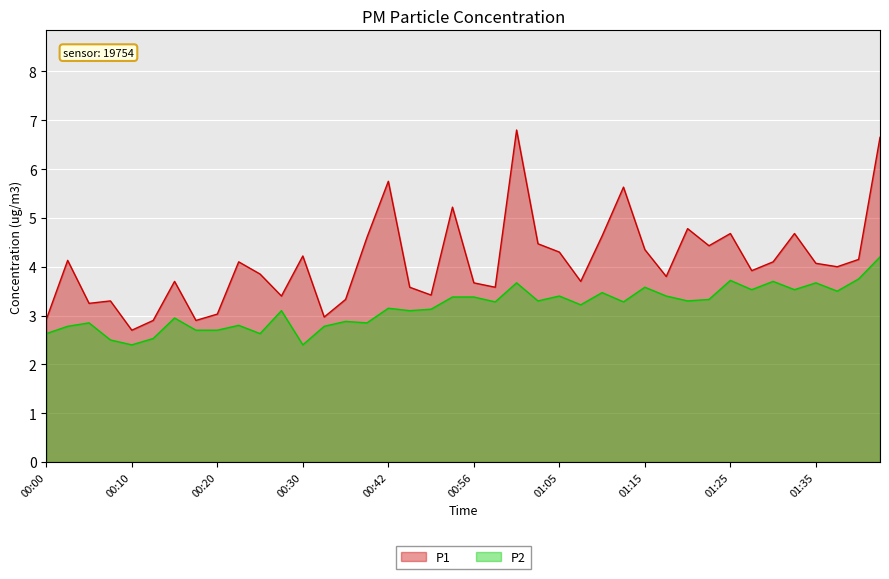

What are all the series names shown in the legend?

P1, P2